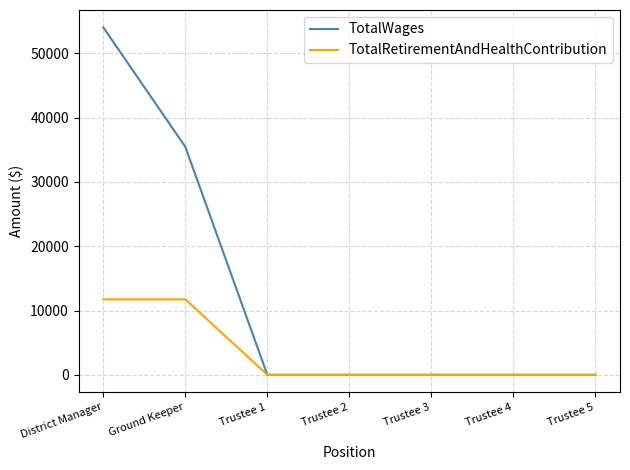

Which series has the largest range (max minus min)?

TotalWages